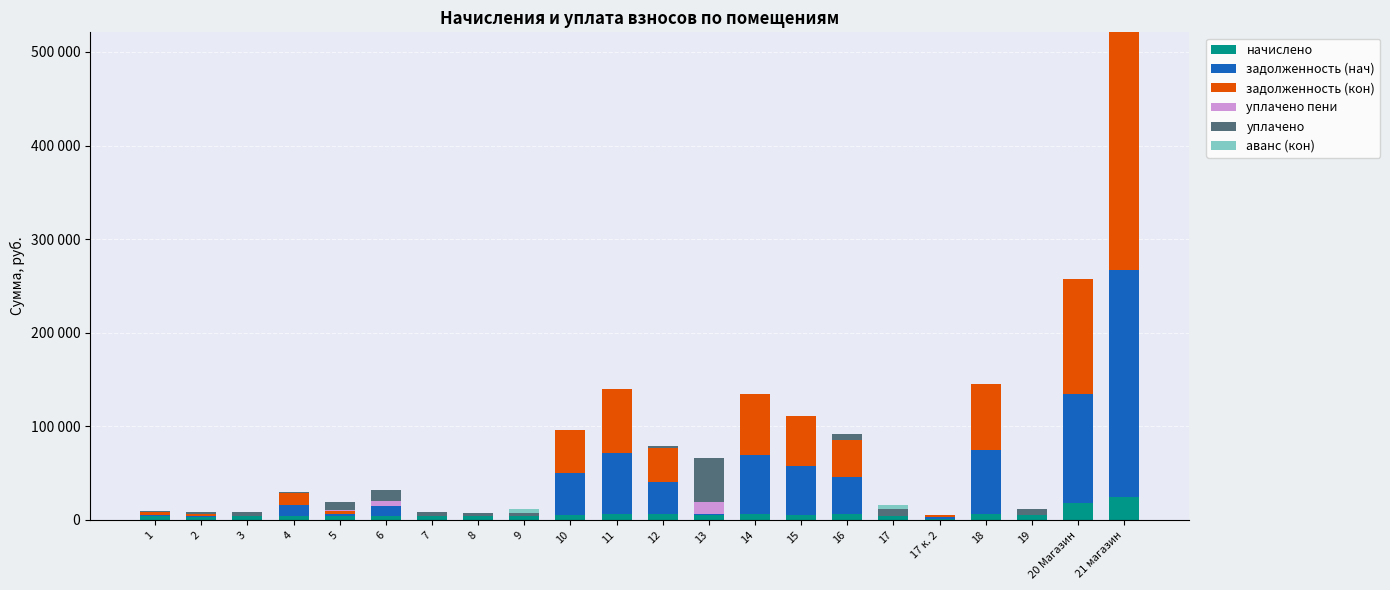

Are the bars grouped side by side (vs. stacked)?

No